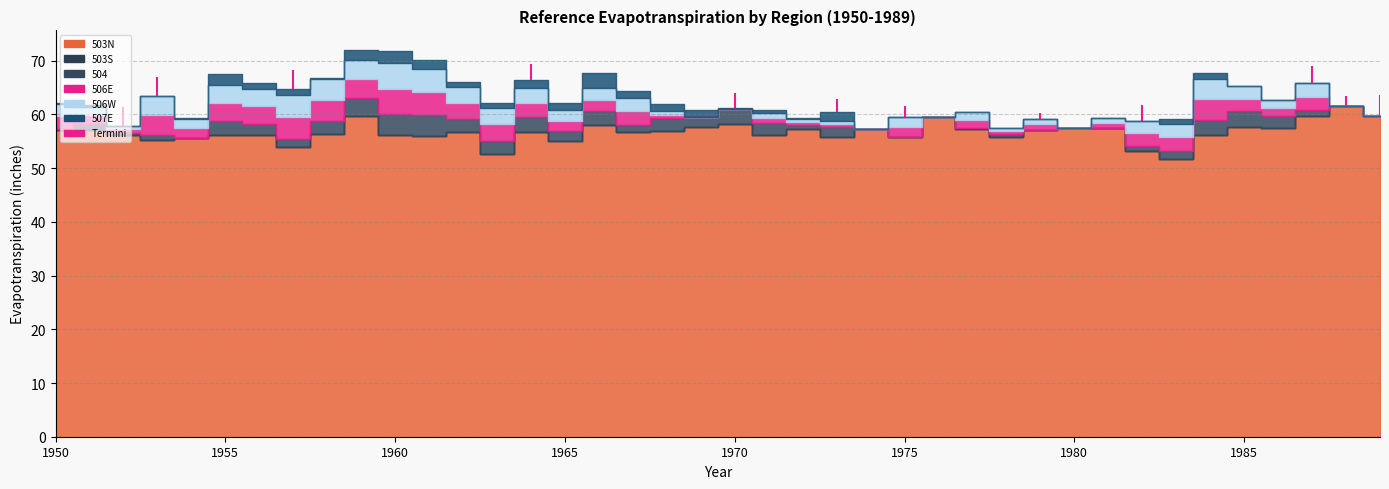

True or false: 506E.Reference Evapotranspiration and 503N.Reference Evapotranspiration intersect in this chart.

True